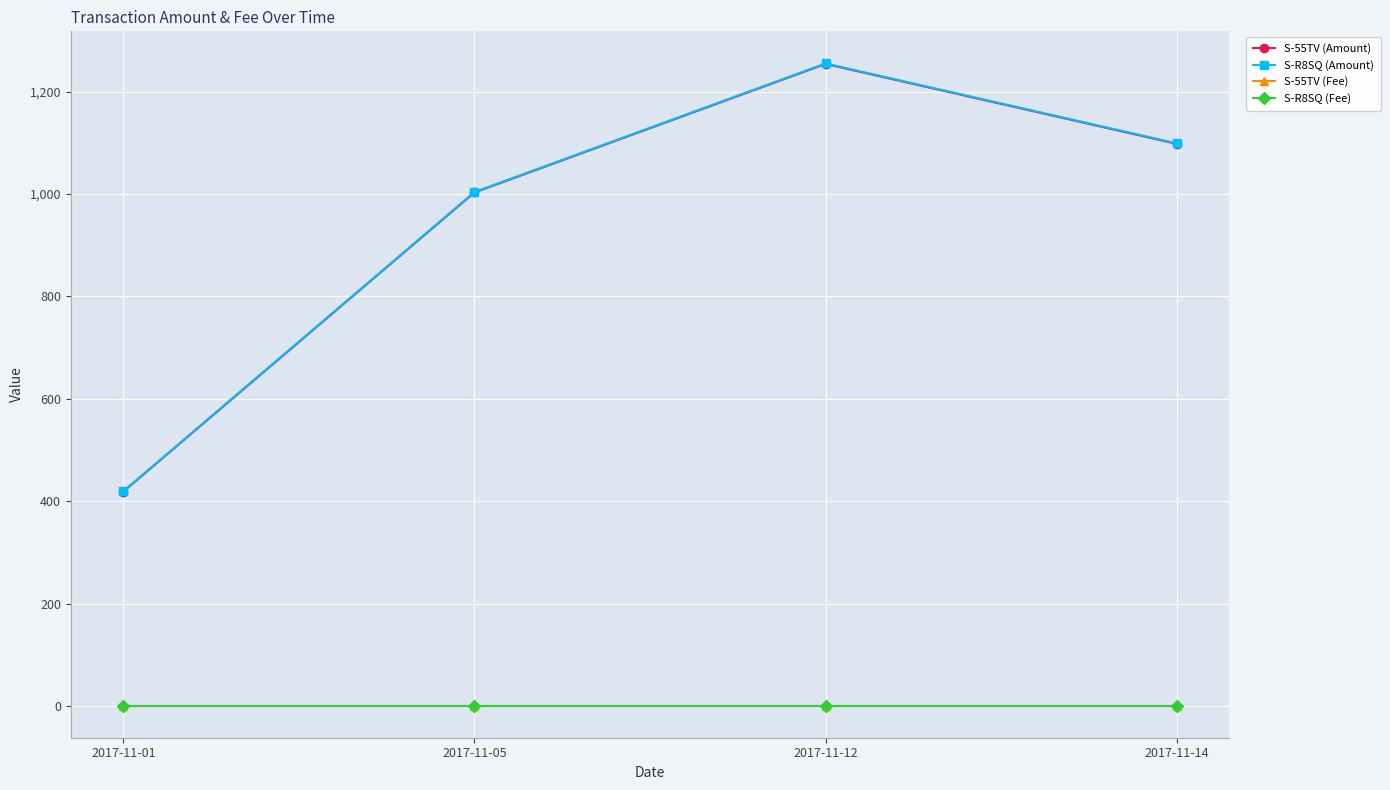

The S-55TV (Amount) series shows 2248 at 2017-11-12. True or false?

False